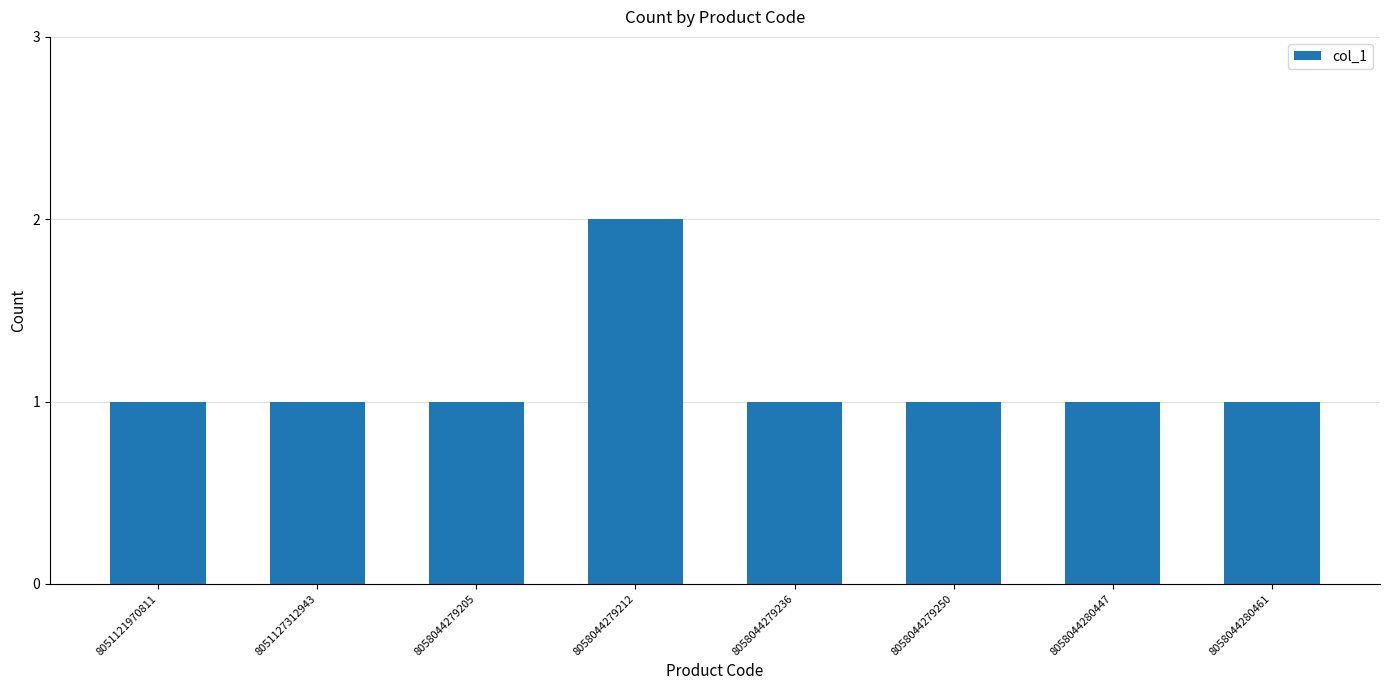

Which category has the highest value across all series?

8058044279212